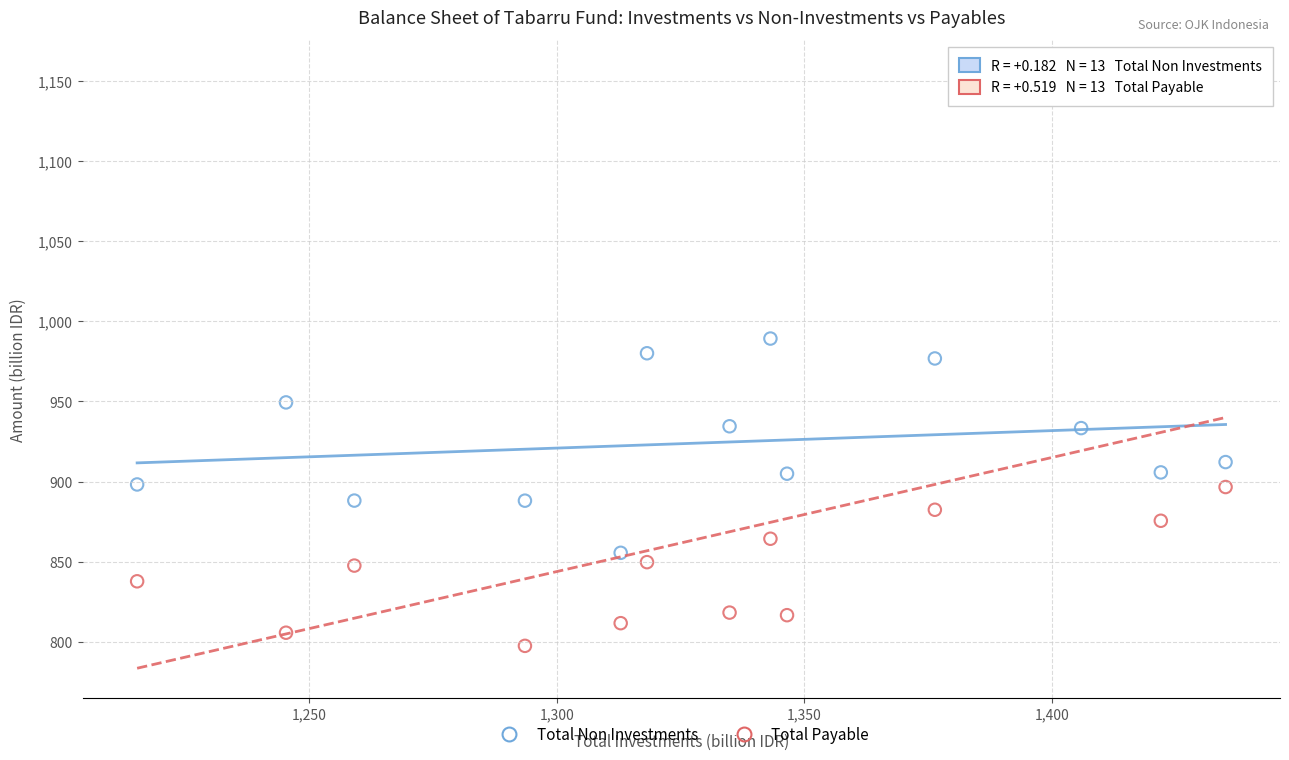

What are all the series names shown in the legend?

Total Non Investments, Total Payable